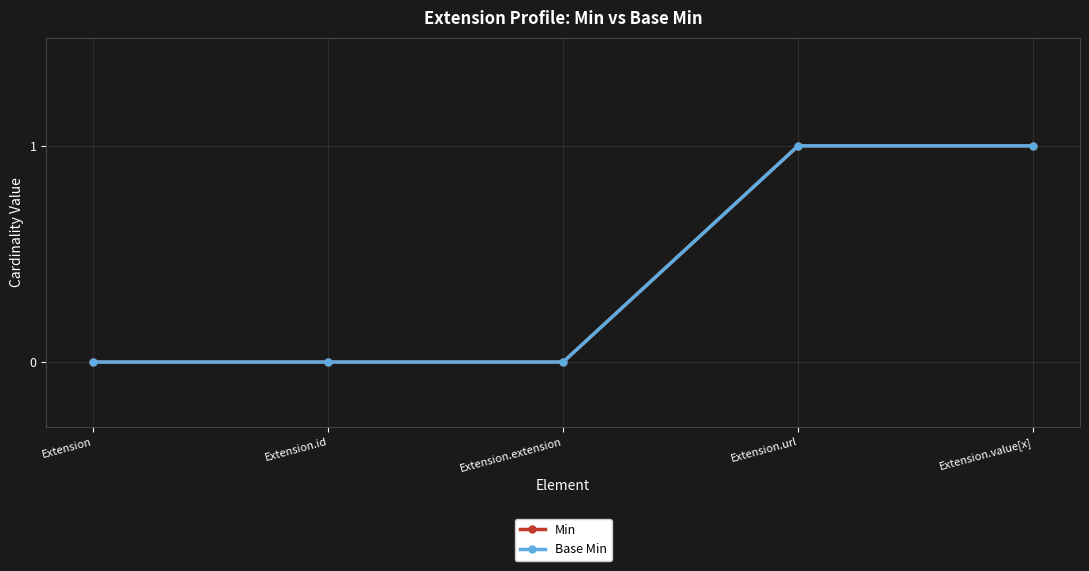

Does the chart have visible grid lines?

Yes